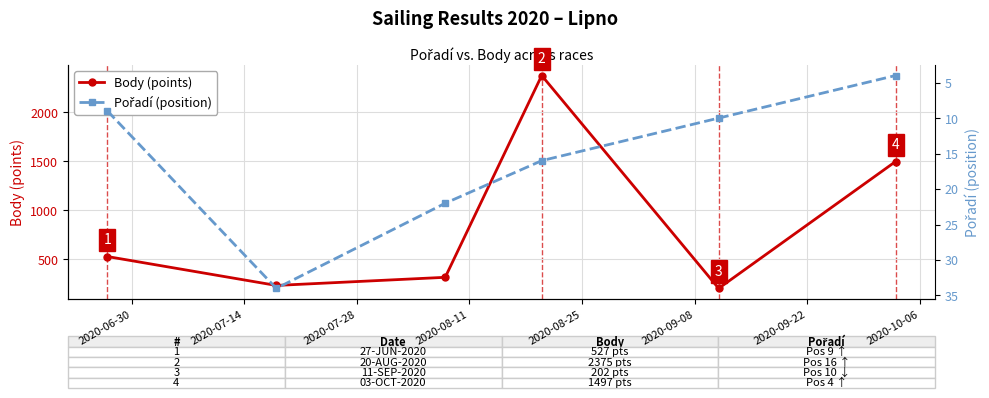

What is the highest value of the Body (points) series?

2375